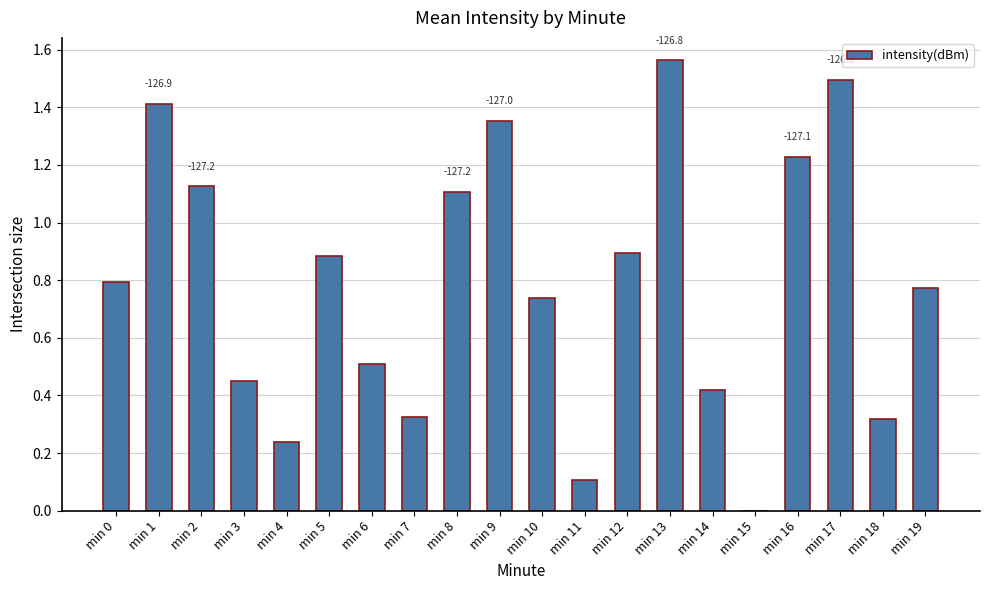

What is the change in value from min 11 to min 19?

+0.7